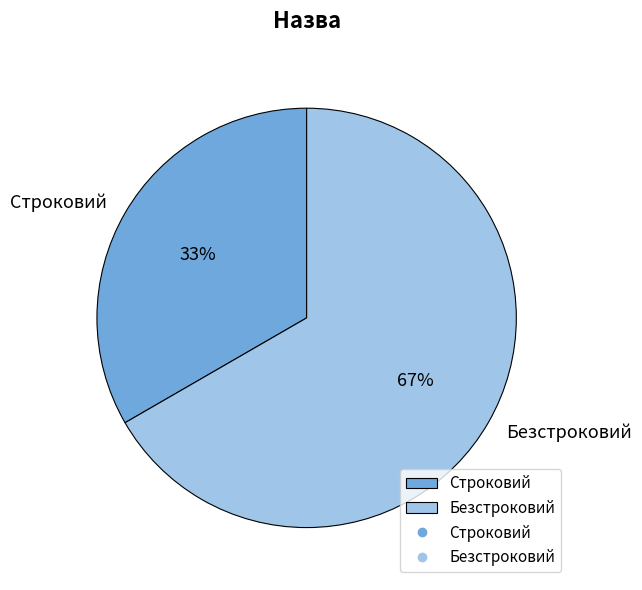

How many segments does this pie chart have?

2